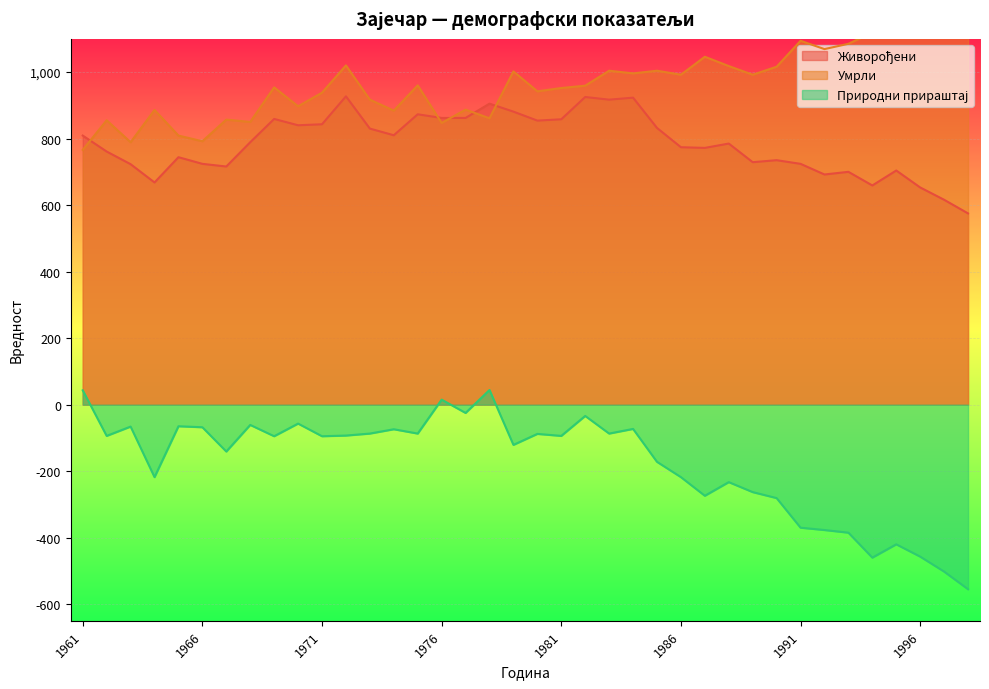

Between 1969 and 1983, which is larger?

1983